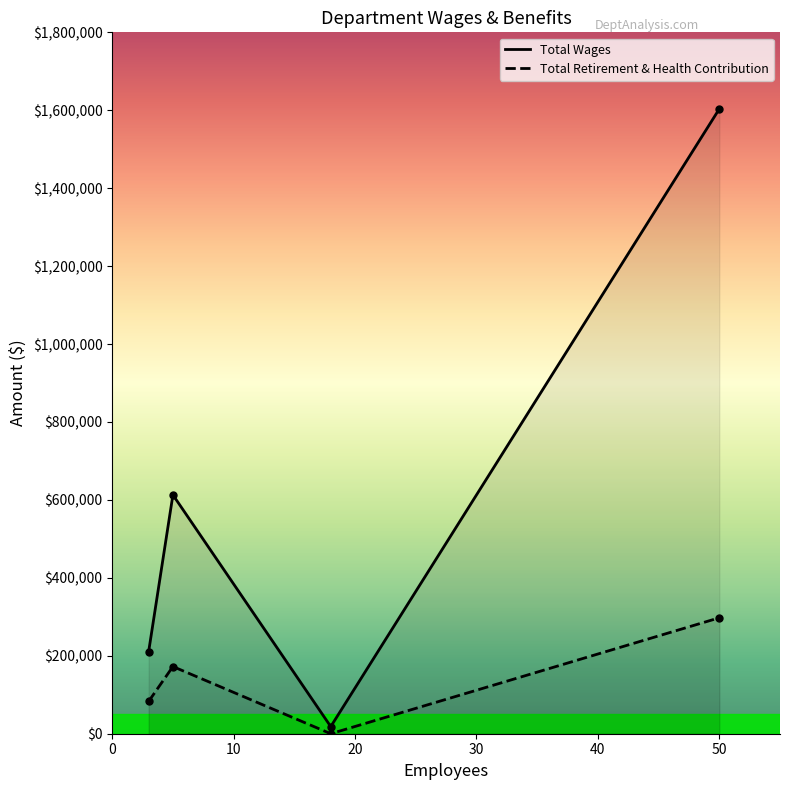

List the series in order of their overall mean, highest first.

Total Wages, Total Retirement & Health Contribution